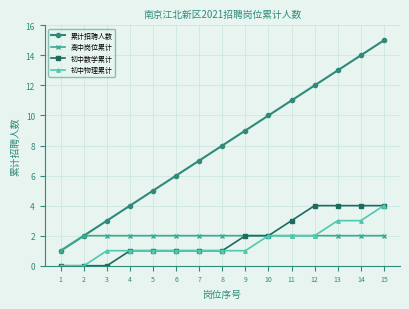

At which category is the sum across all series the highest?

15